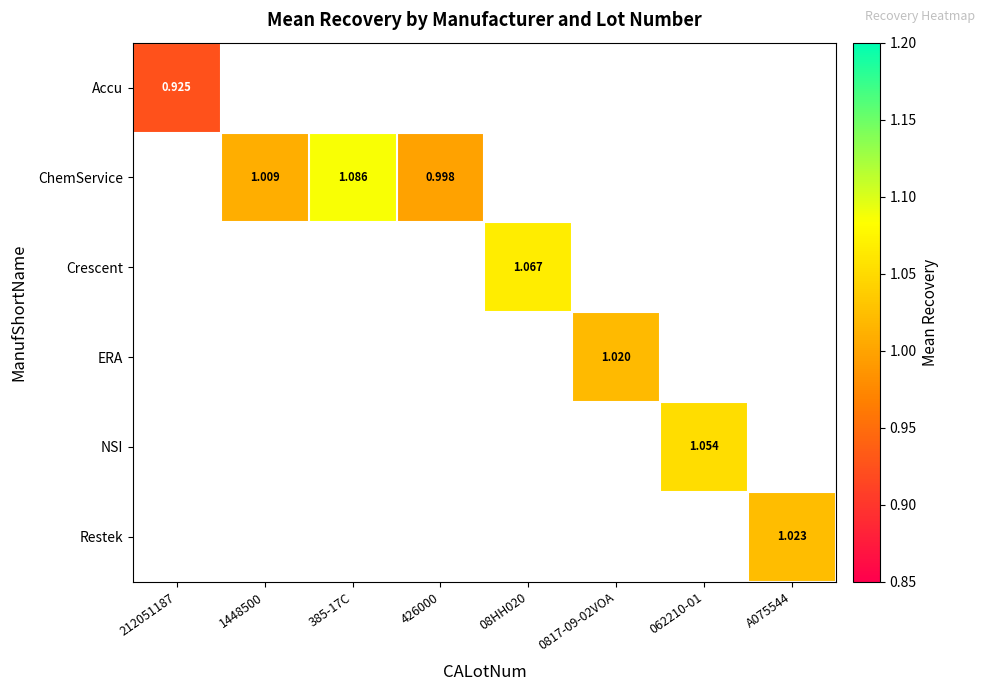

How many data points in Crescent are above 1?

1